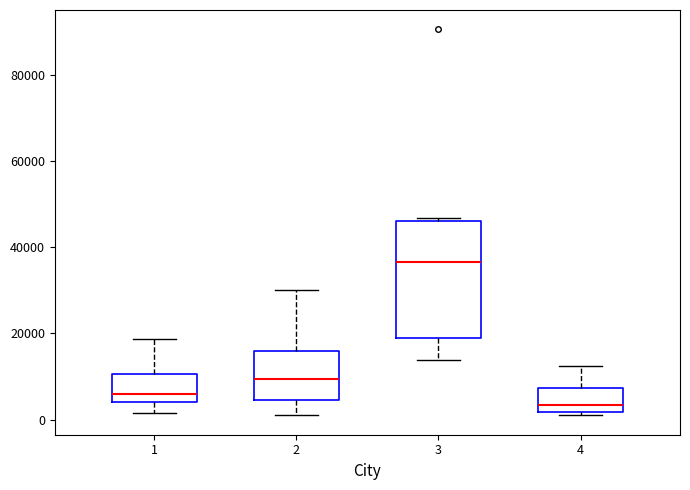

Reading left to right, transcribe this box plot: for each box, give where its median line is, the range the box spans, and where its two whiskers end, as read against the y-axis. The values are not printed on the chart, so give them approximately, as read against the axis.

1: median 6000, box 4000 to 10000, whiskers 2000 to 18000
2: median 10000, box 4000 to 16000, whiskers 0 to 30000
3: median 36000, box 18000 to 46000, whiskers 14000 to 46000 (just above the box's upper edge)
4: median 4000, box 2000 to 8000, whiskers 2000 (just below the box's lower edge) to 12000